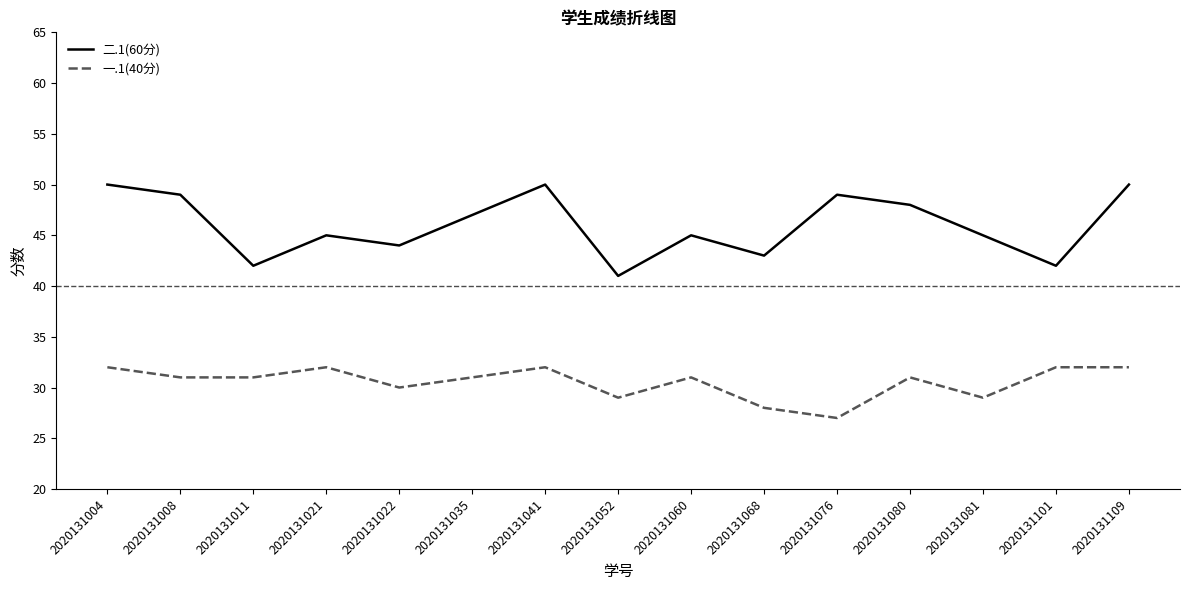

Is it true that 二.1(60分) equals 83 at 2020131035?

False